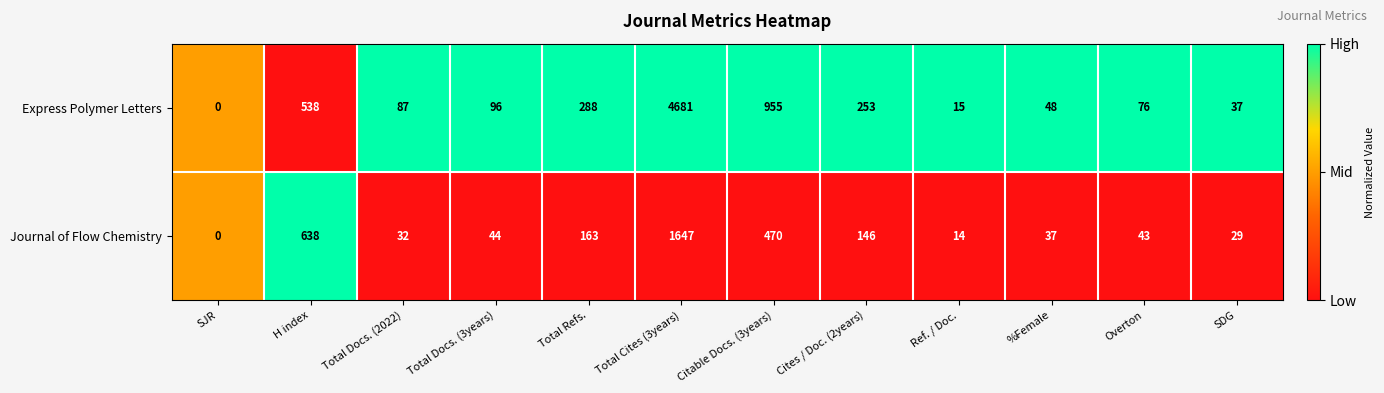

At Ref. / Doc., list the series in order from smallest to largest.

Journal of Flow Chemistry, Express Polymer Letters